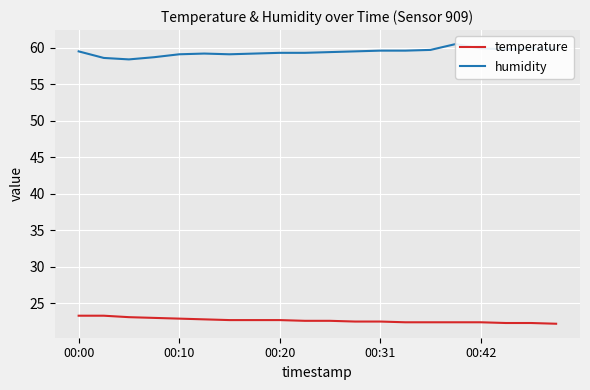

What is the total value across all series at 00:00?

82.8